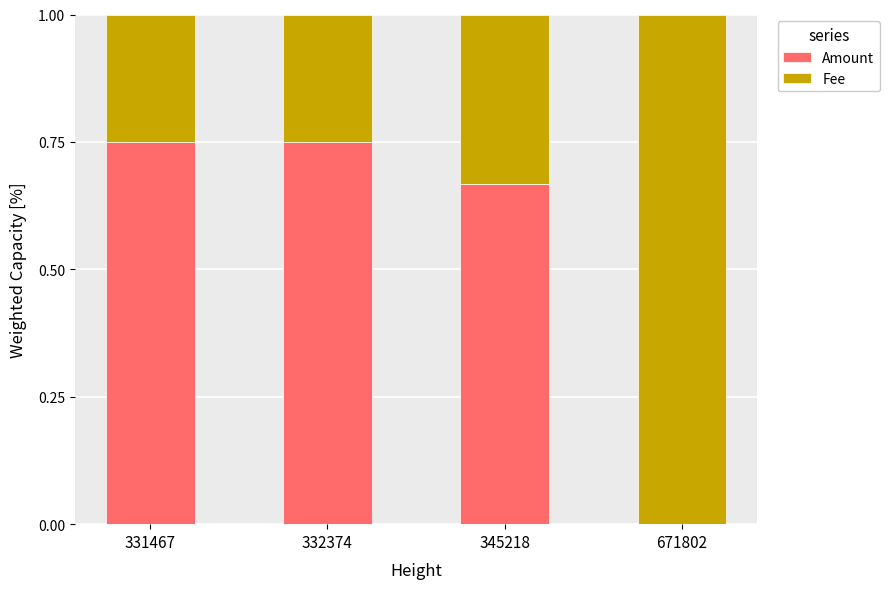

What are all the series names shown in the legend?

Amount, Fee